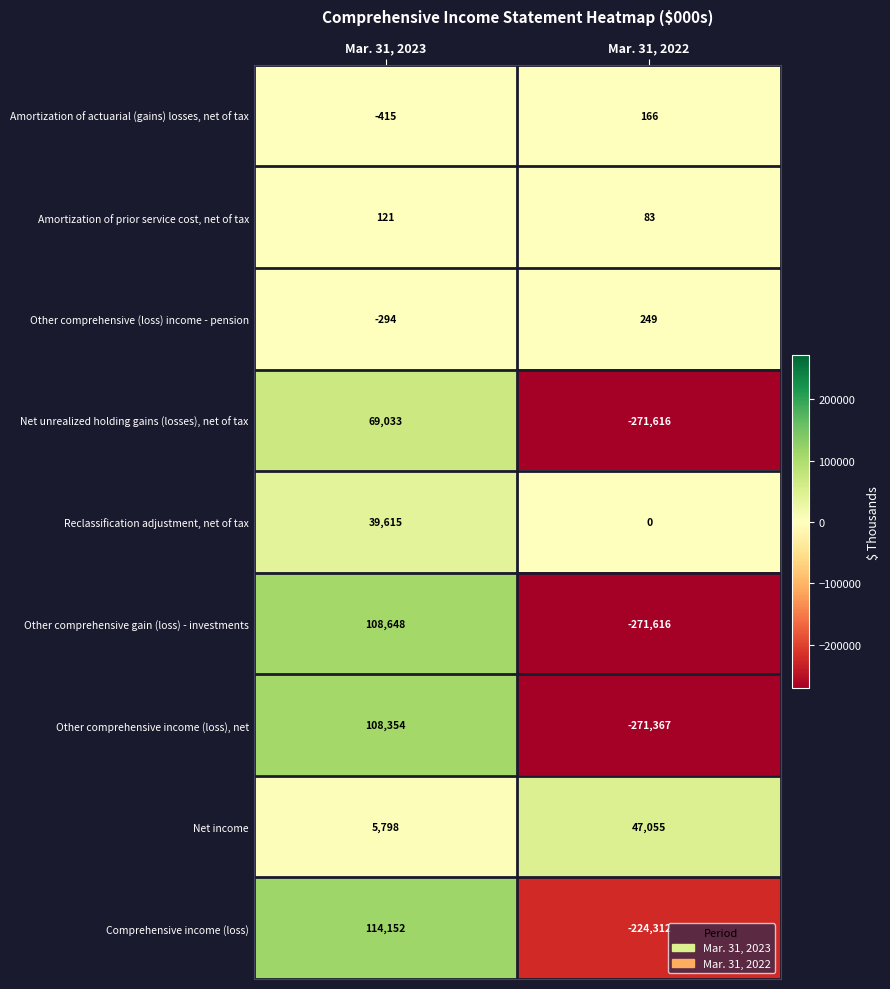

What is the difference between the maximum and minimum values in the Amortization of actuarial (gains) losses, net of tax series?

581